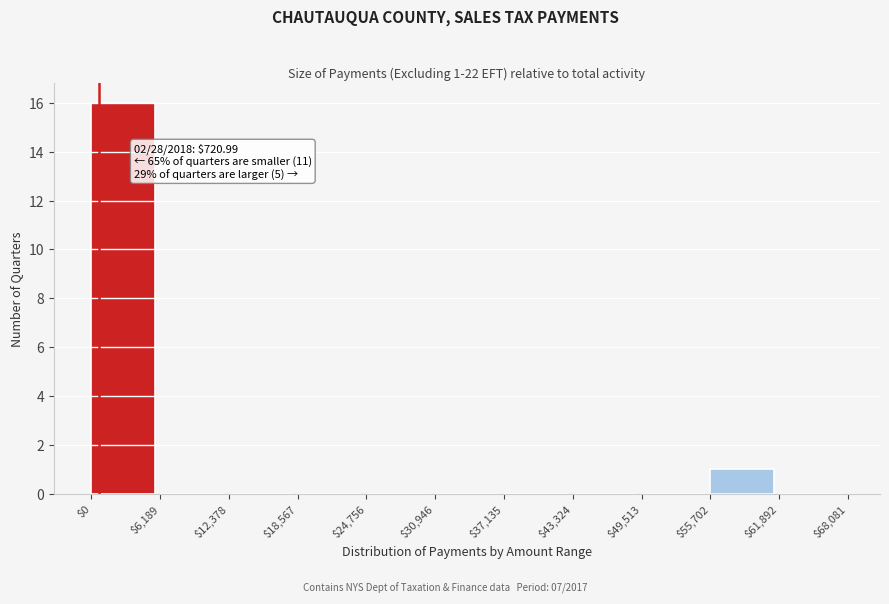

Which range on the x-axis has the tallest bar?

$0 to $6,189